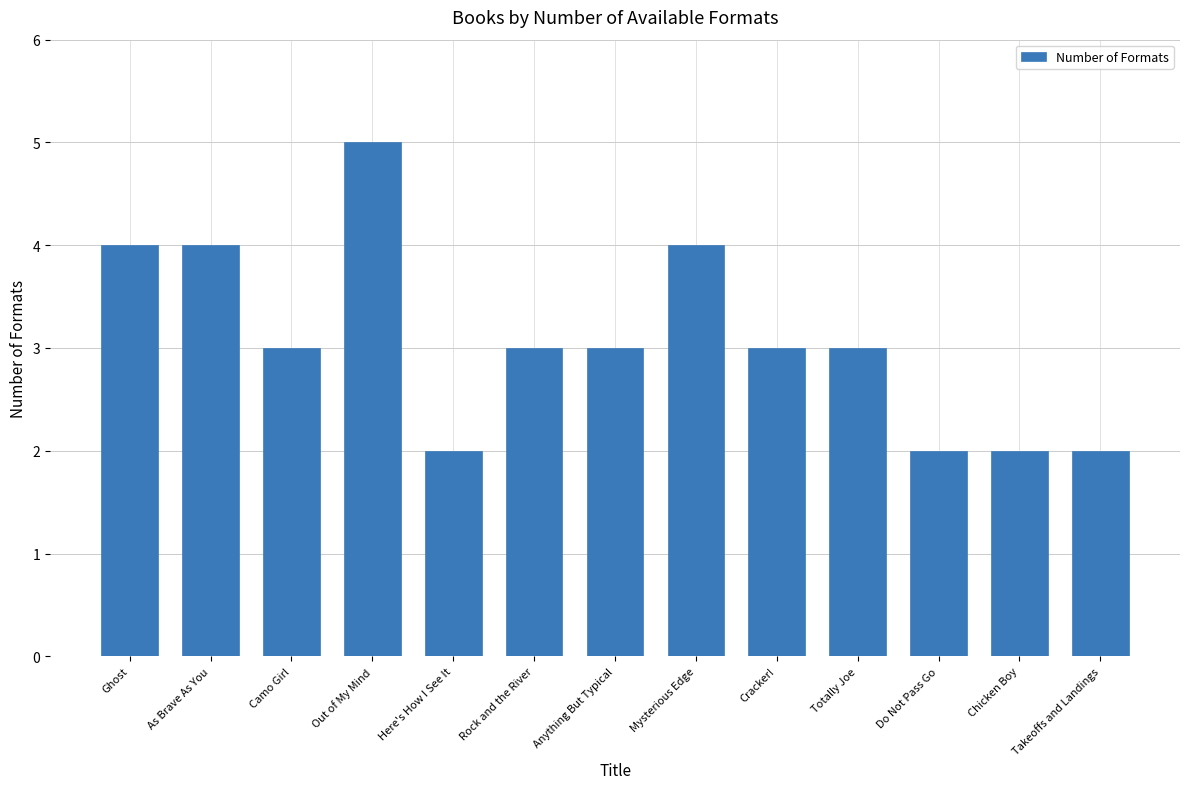

Approximately how many times larger is the value at Anything But Typical compared to Chicken Boy?

1.5